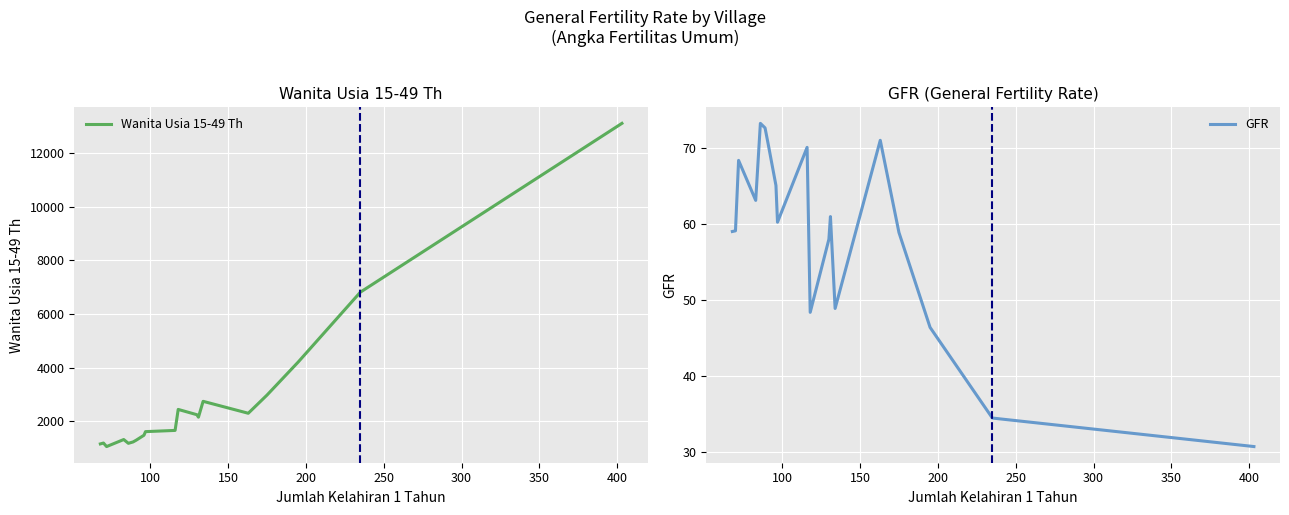

How many interior local peaks does the GFR series have?

5